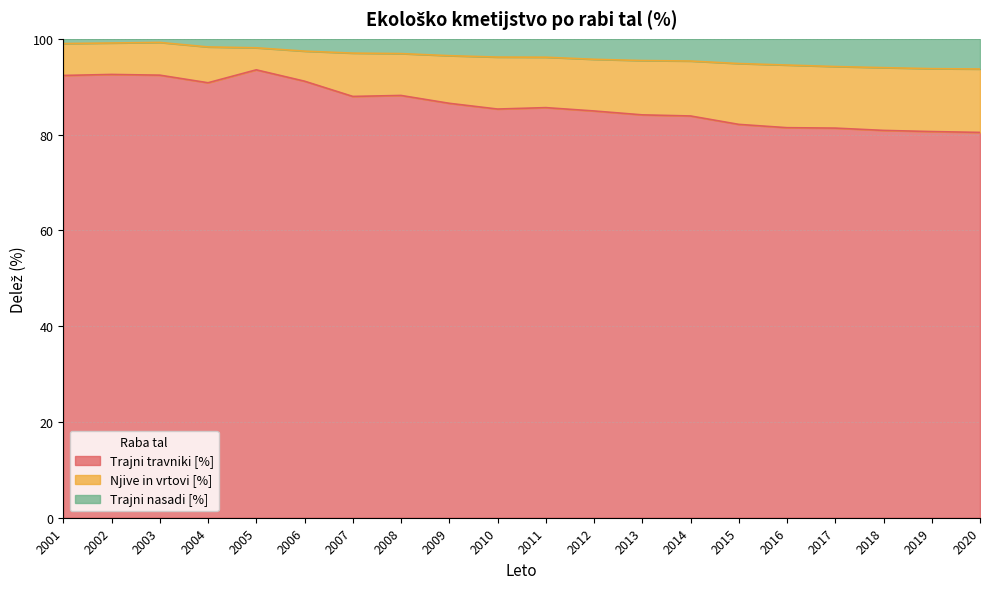

Is it true that Trajni travniki [%] equals 56.1 at 2007?

False